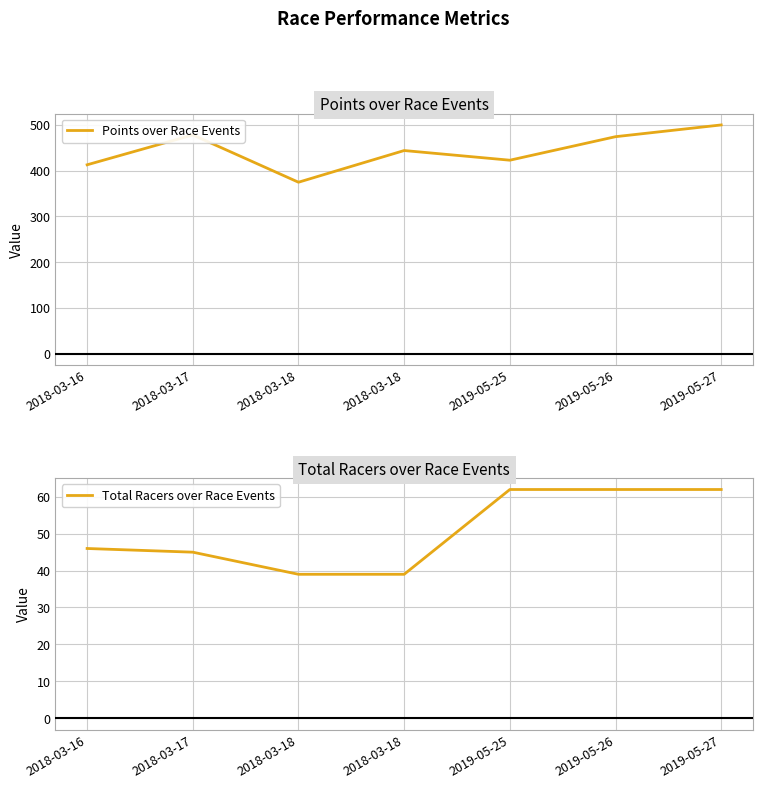

Does the chart display data point markers on the line(s)?

No